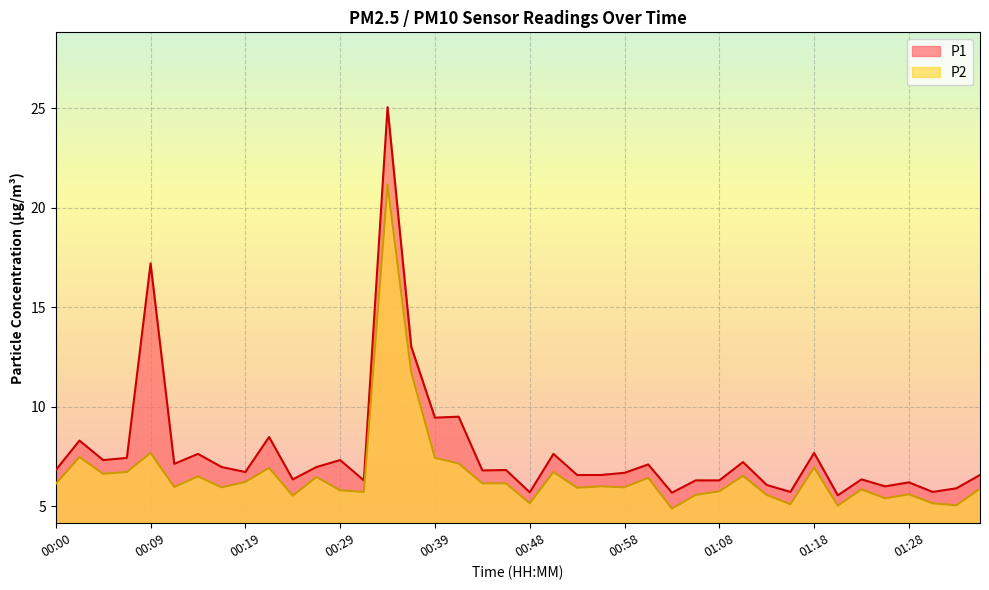

What is the difference between the maximum and minimum values in the P1 series?

19.5